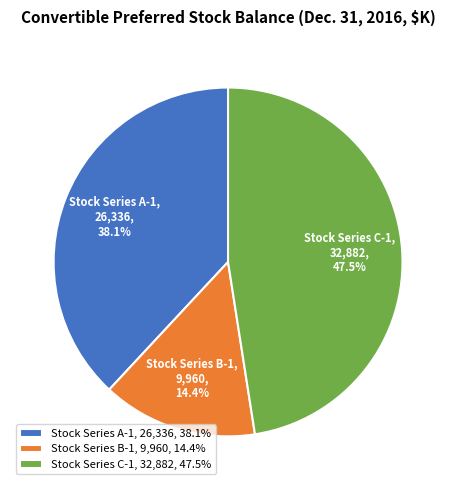

To the nearest percent, what is the difference between the largest and smallest slice percentages?

33%